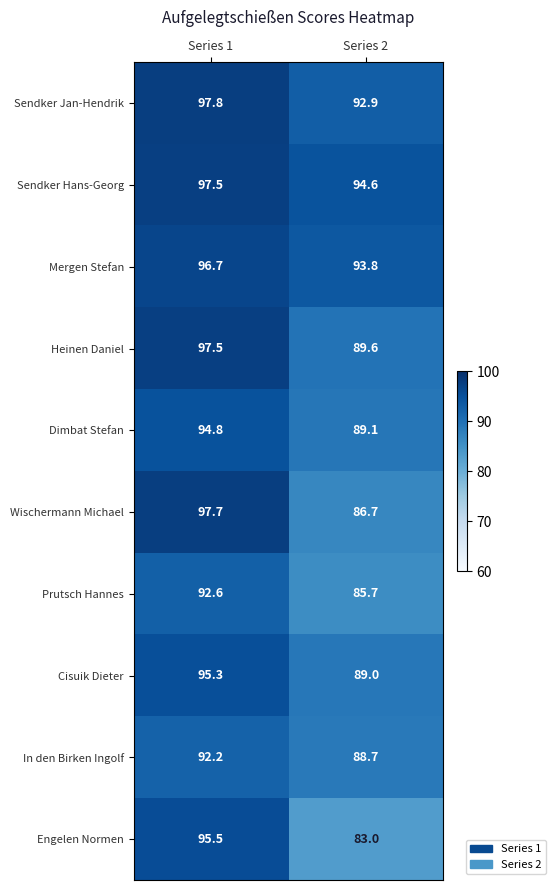

True or false: Sendker Hans-Georg has a value of 94.6 at Series 2.

True